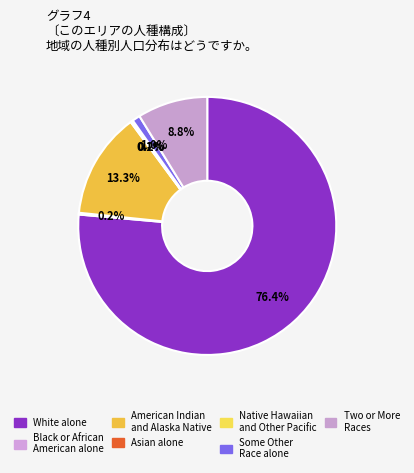

Rank the categories by value from highest to lowest.

White alone, American Indian and Alaska Native, Two or More Races, Some Other Race alone, Black or African American alone, Native Hawaiian and Other Pacific Islander, Asian alone